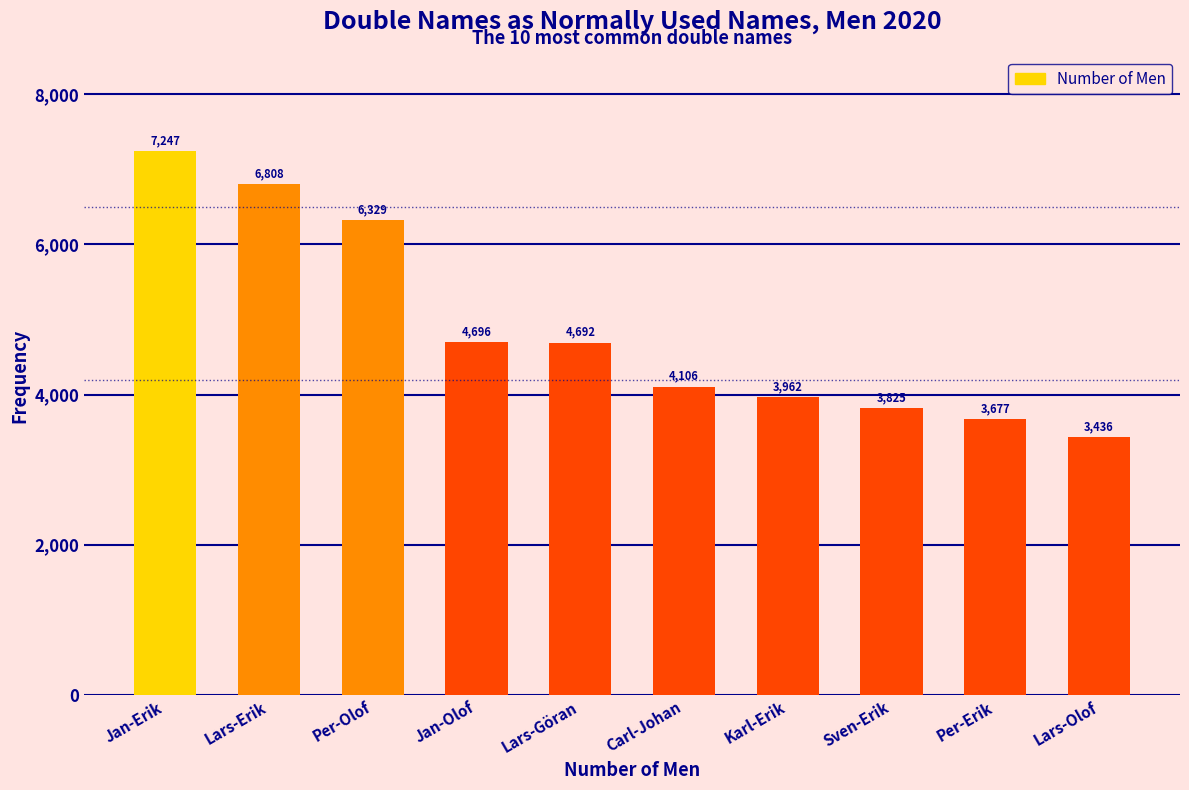

Reading left to right, transcribe all the data shown in this chart.

Jan-Erik=7247	Lars-Erik=6808	Per-Olof=6329	Jan-Olof=4696	Lars-Göran=4692	Carl-Johan=4106	Karl-Erik=3962	Sven-Erik=3825	Per-Erik=3677	Lars-Olof=3436